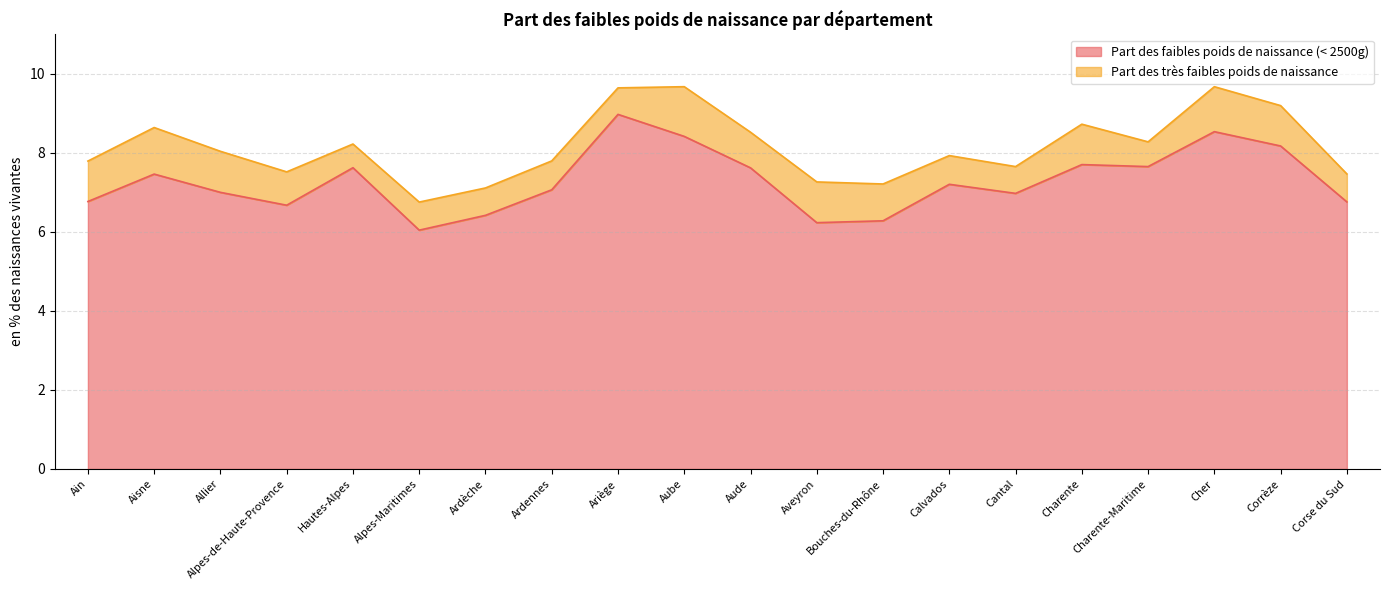

List the labels in order of value, largest first.

Ariège, Cher, Aube, Corrèze, Charente, Charente-Maritime, Hautes-Alpes, Aude, Aisne, Calvados, Ardennes, Allier, Cantal, Ain, Corse du Sud, Alpes-de-Haute-Provence, Ardèche, Bouches-du-Rhône, Aveyron, Alpes-Maritimes